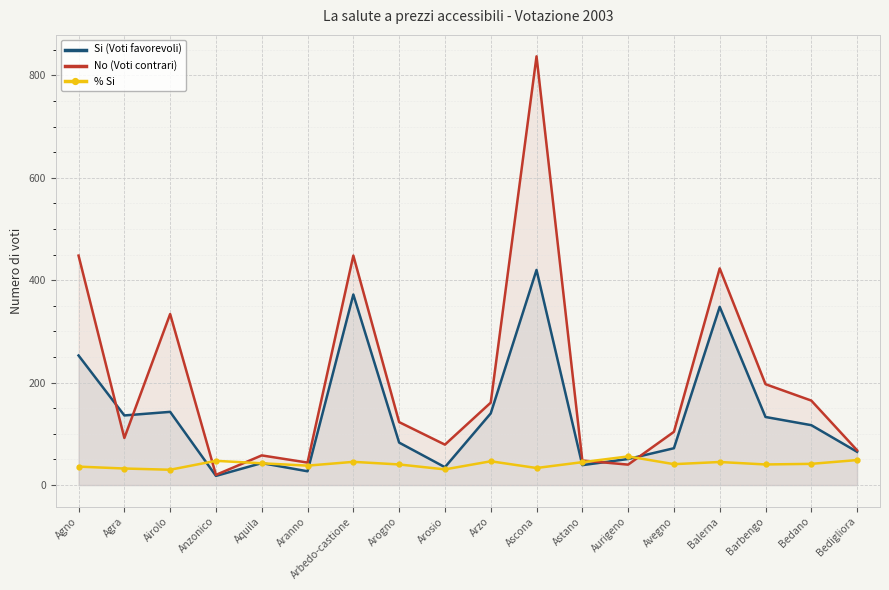

What position from the right is Arogno?

11